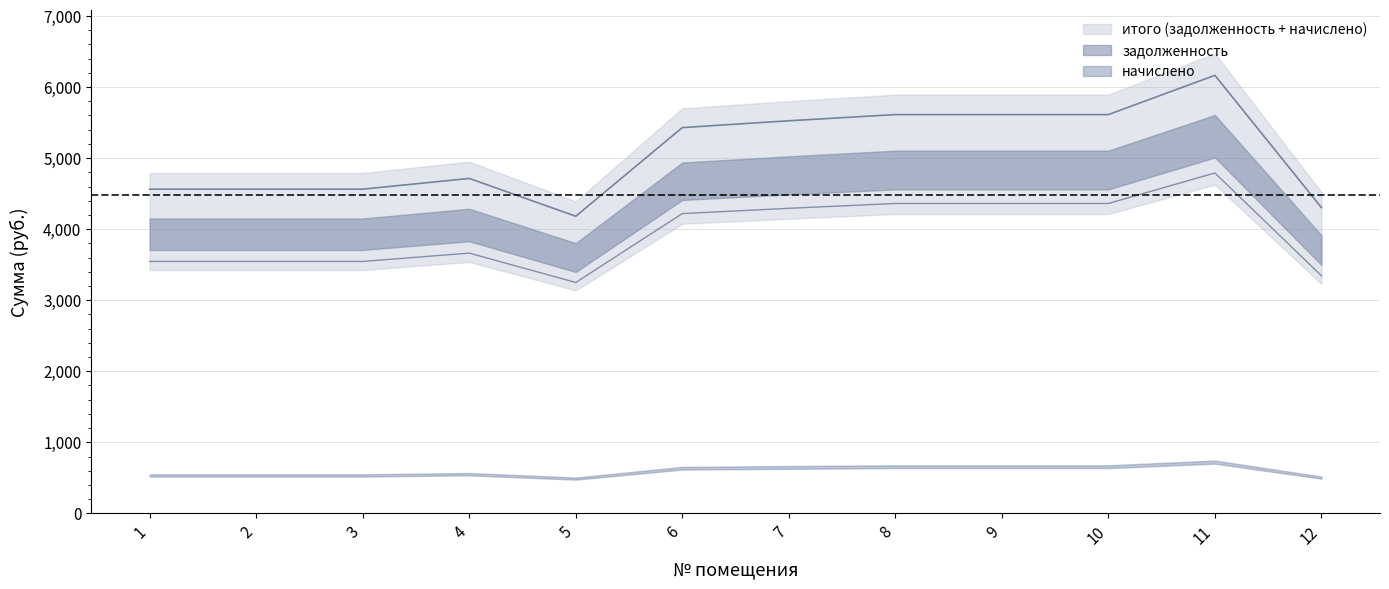

At which label does начислено first exceed 5429?

6